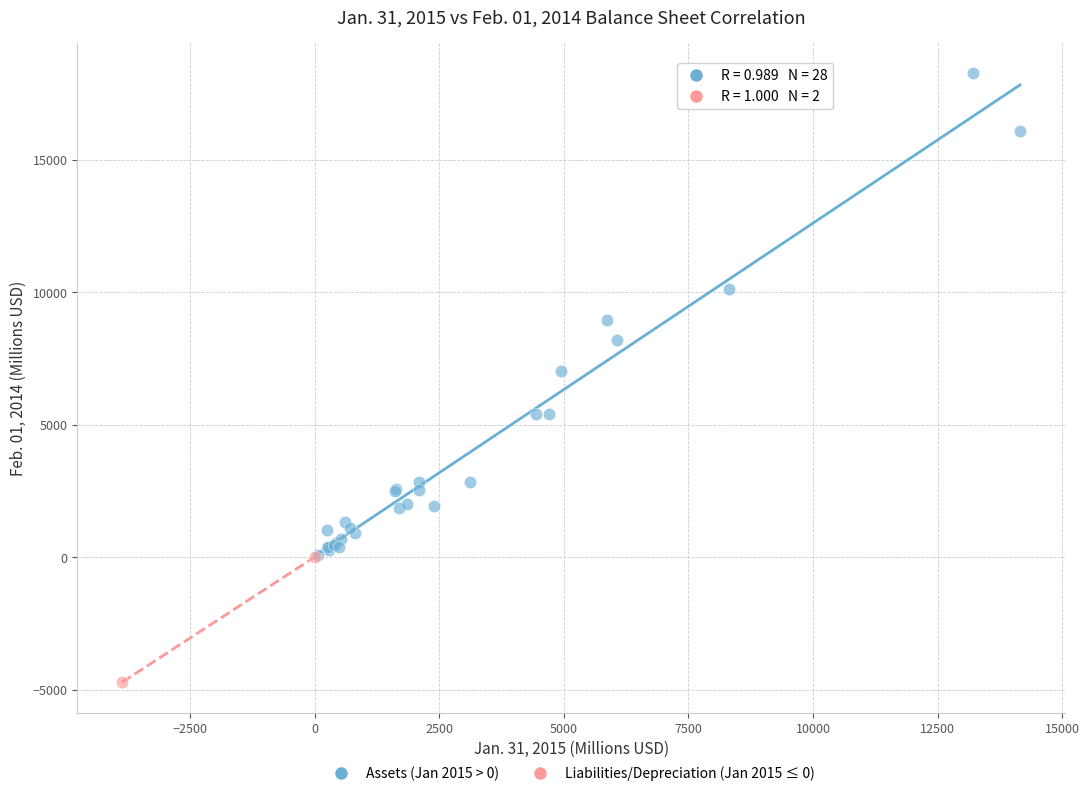

Which series reaches the maximum Y coordinate?

Assets (Jan 2015 > 0)